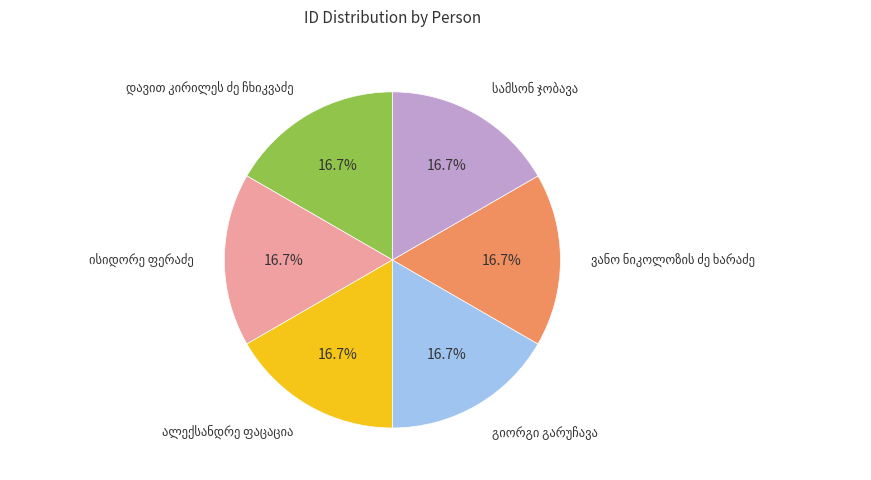

To the nearest percent, what is the average slice percentage?

17%